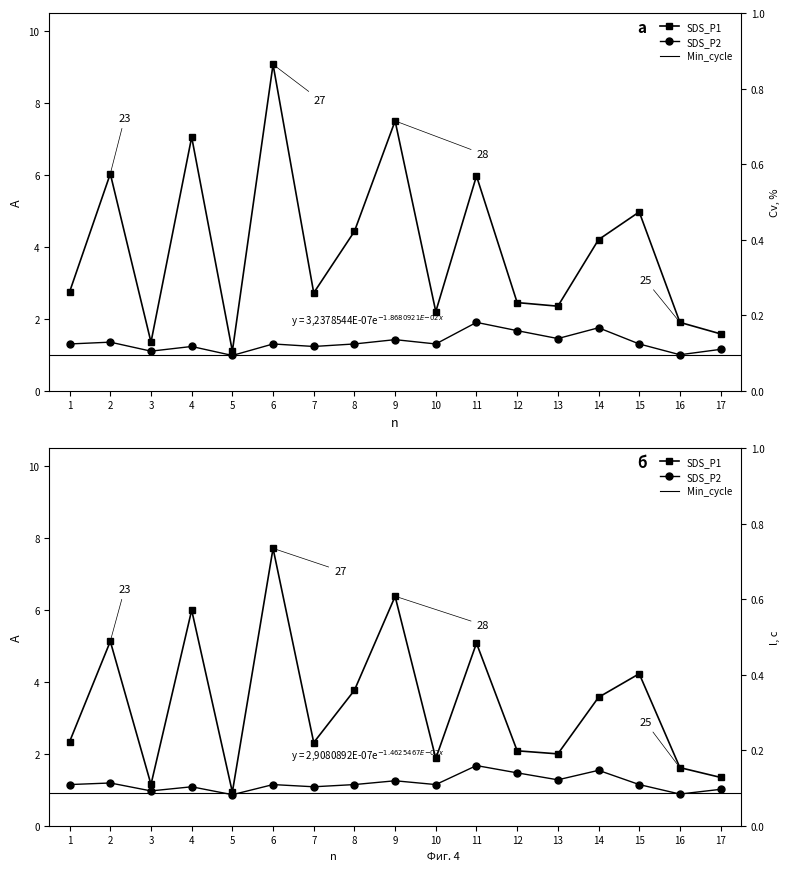

Does the chart display data point markers on the line(s)?

Yes